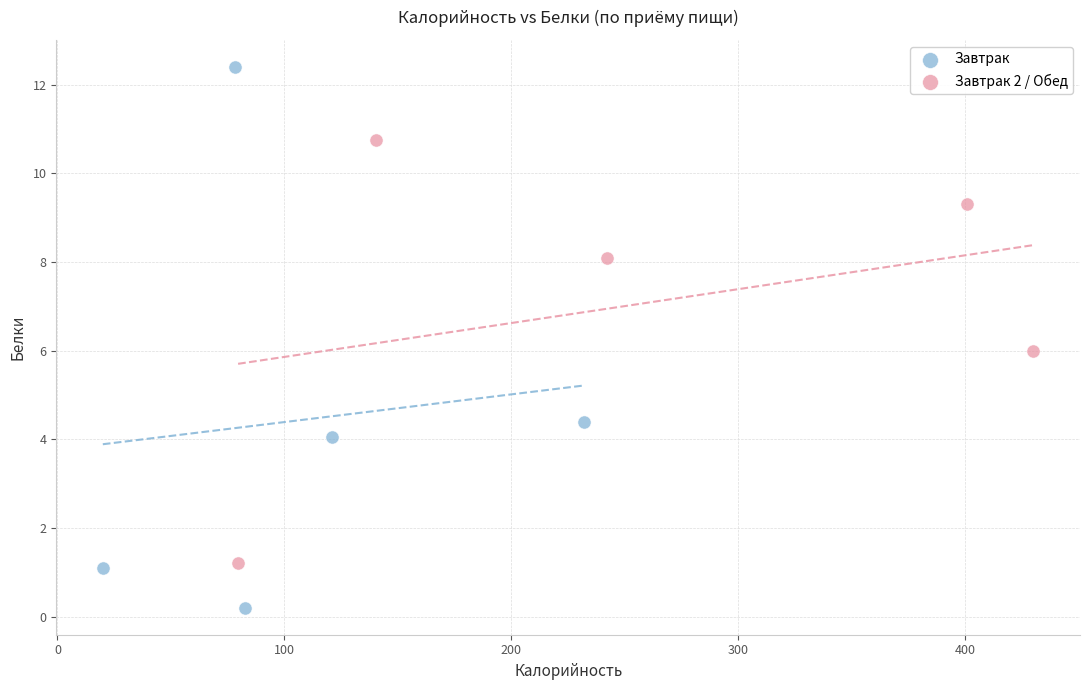

Which series contains the highest Y value?

Завтрак